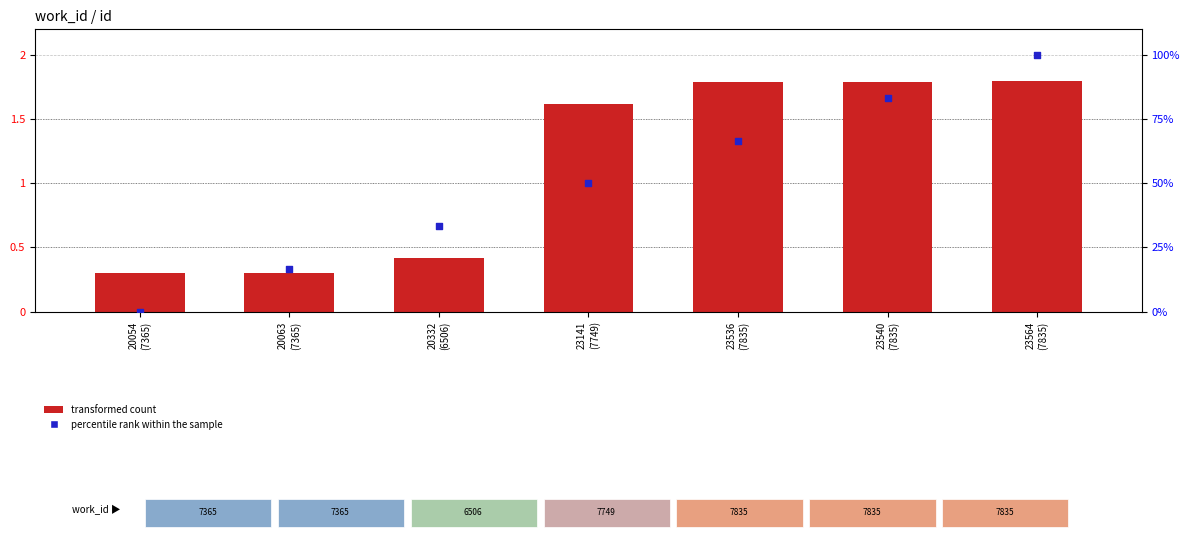

Which series reaches the minimum Y coordinate?

percentile rank within the sample